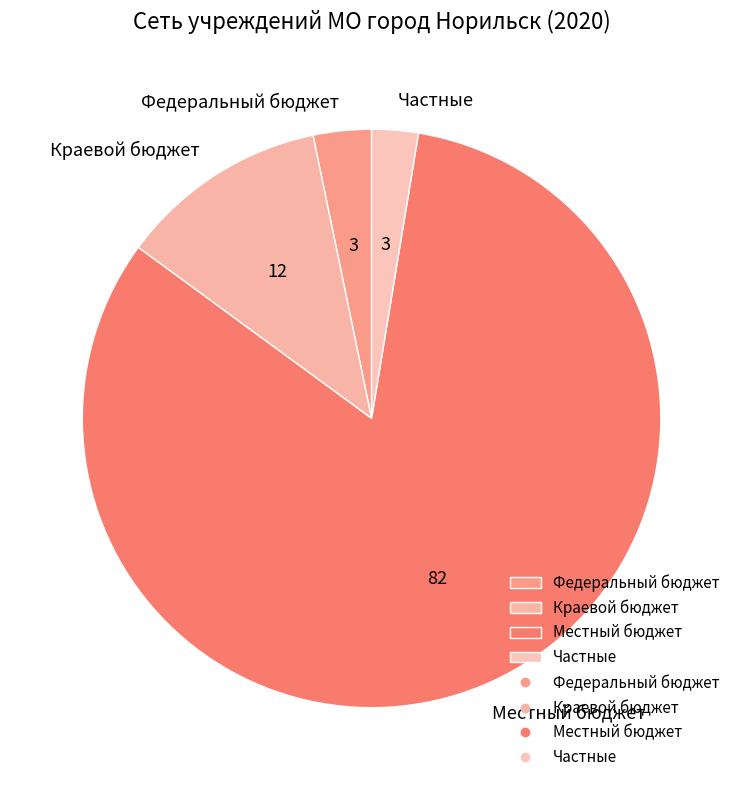

Do Федеральный бюджет and Местный бюджет together represent more than half of the pie?

Yes